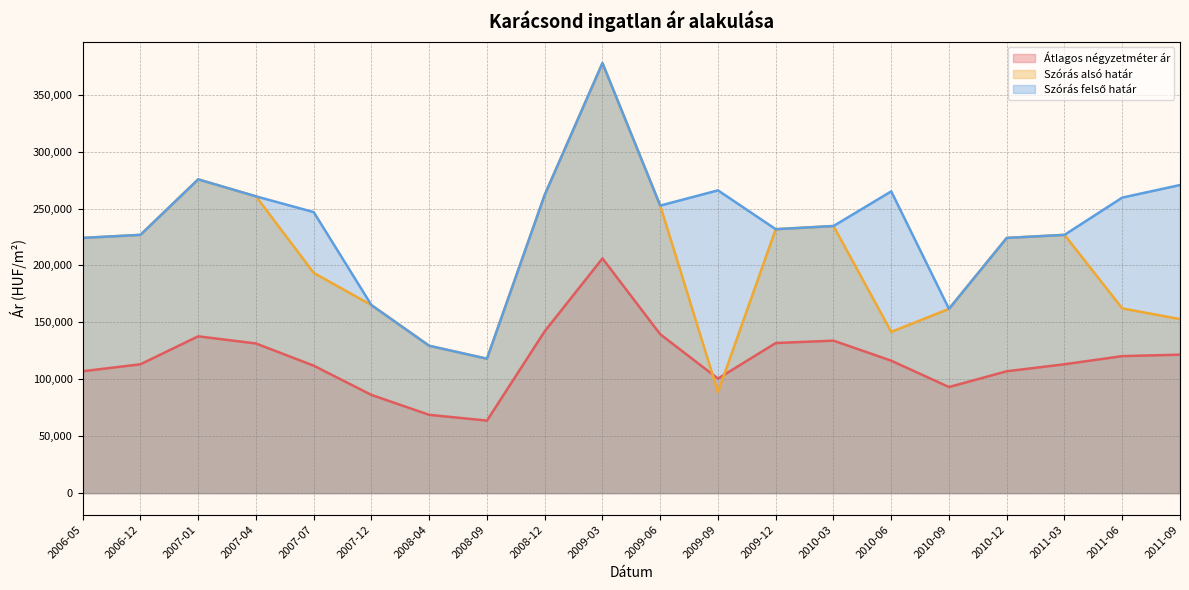

True or false: Szórás alsó határ and Szórás felső határ cross at least once.

False